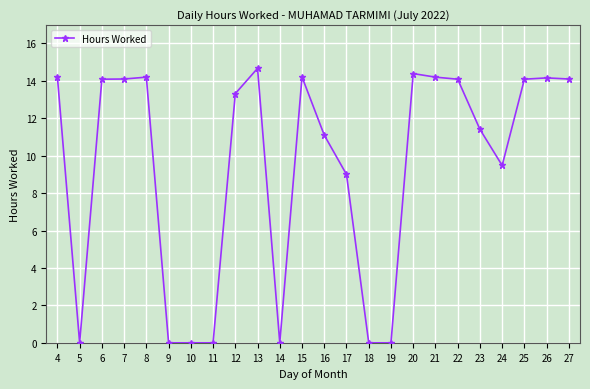

True or false: the data shows 5.1 at 5.

False